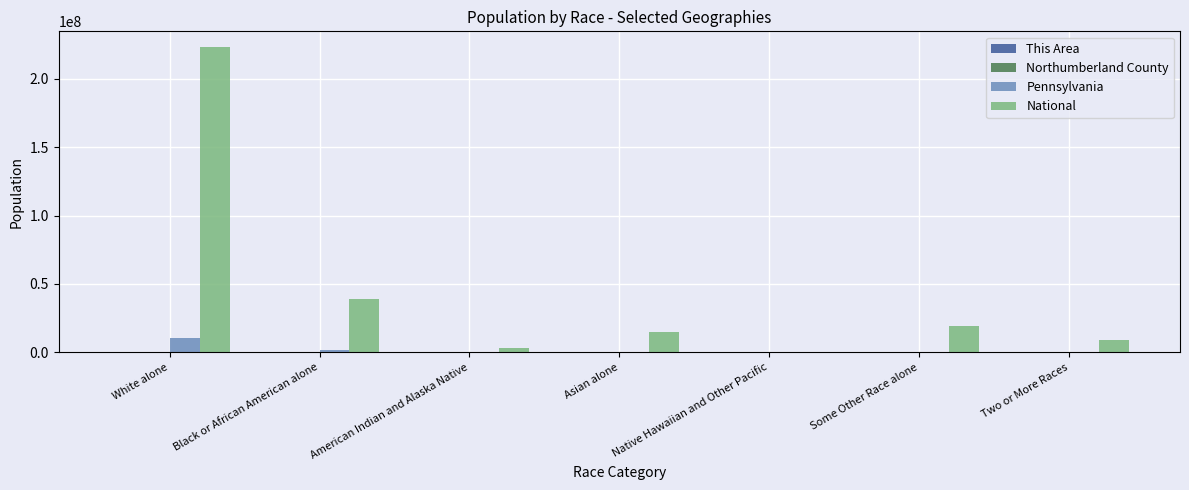

How many data points does each series have?

7